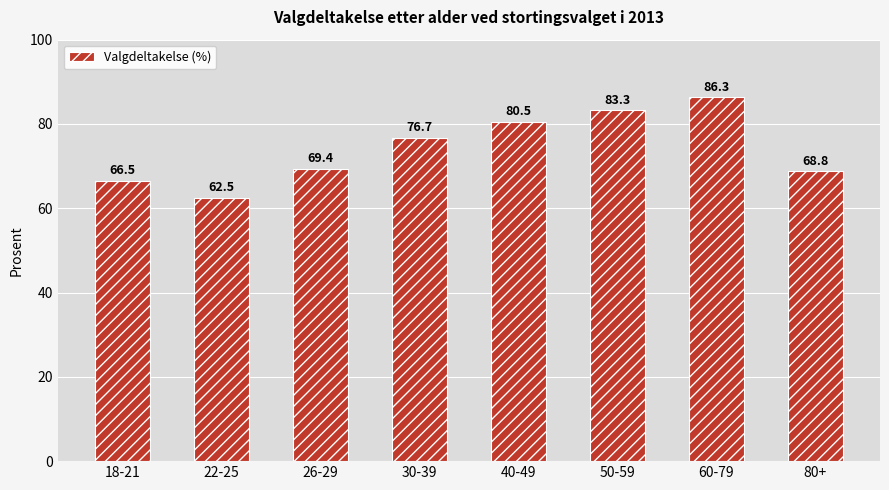

What position from the right is 26-29?

6